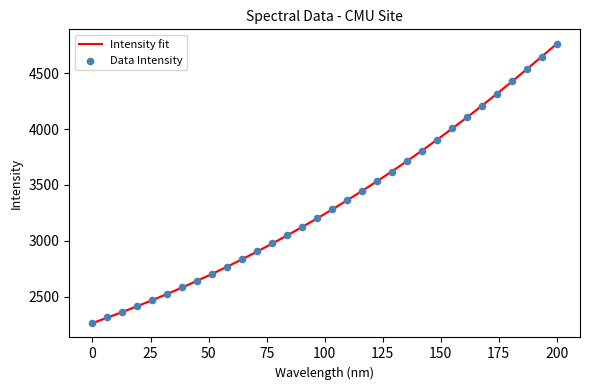

What is the highest value of the Intensity fit series?

4765.4